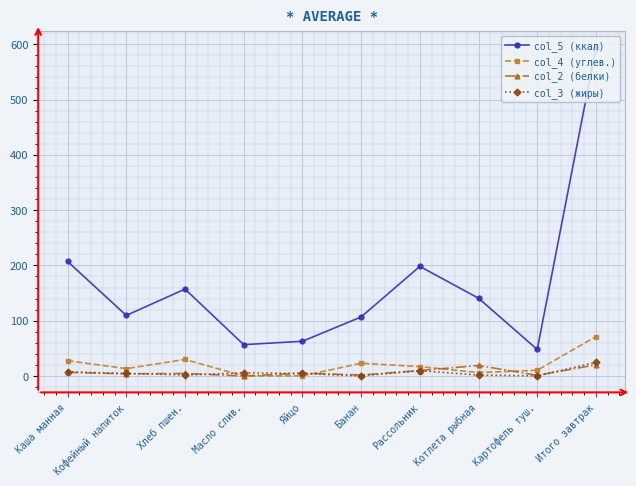

Which series changed the most between Каша манная and Яйцо?

col_5 (ккал)